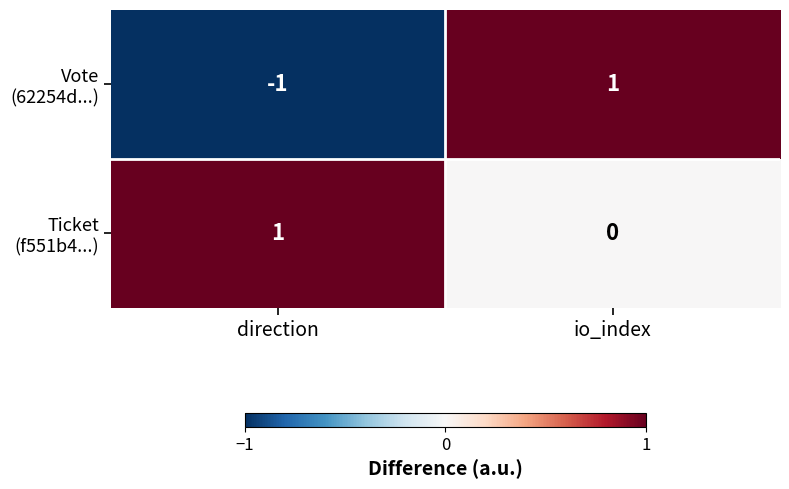

Which label corresponds to the smallest value in the chart?

direction